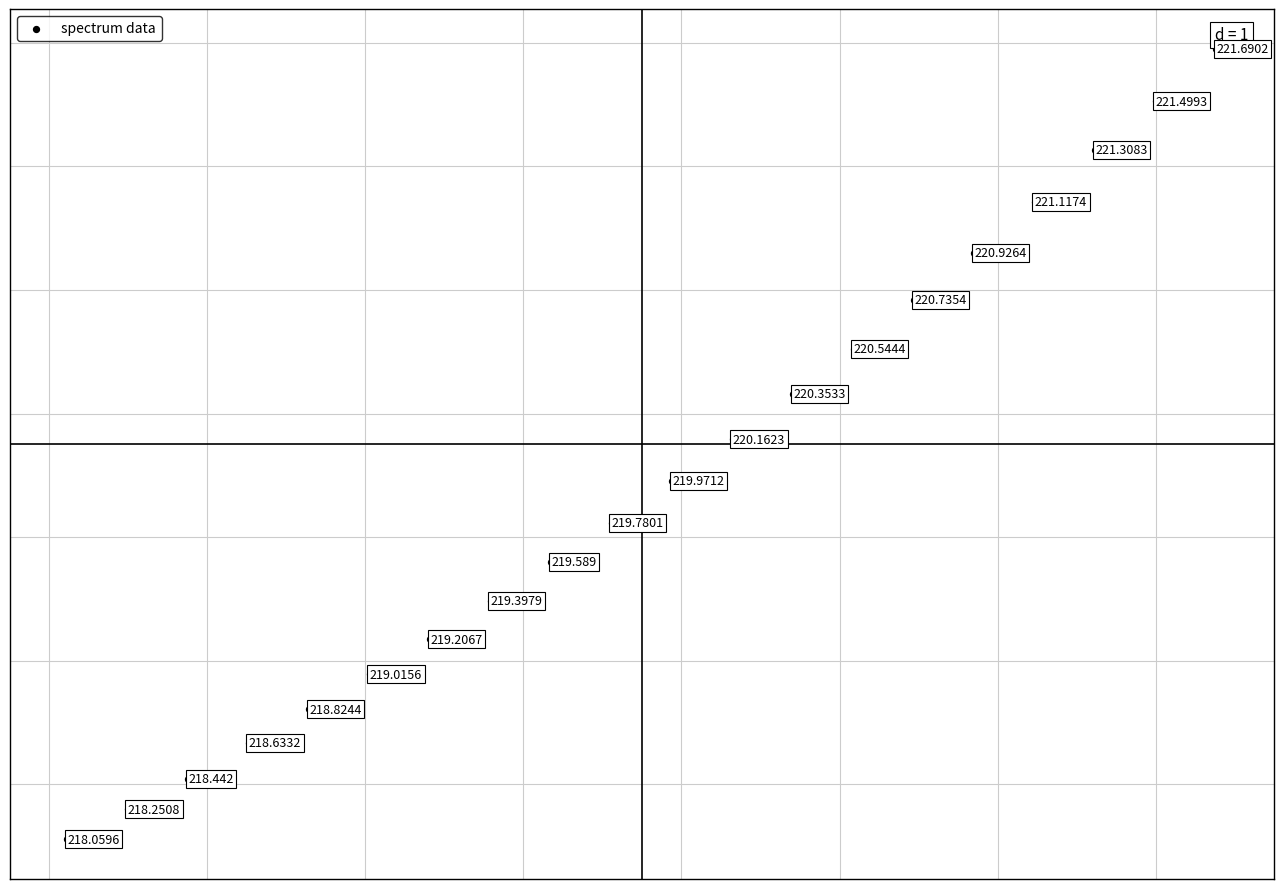

Count the number of points in this scatter plot.

20